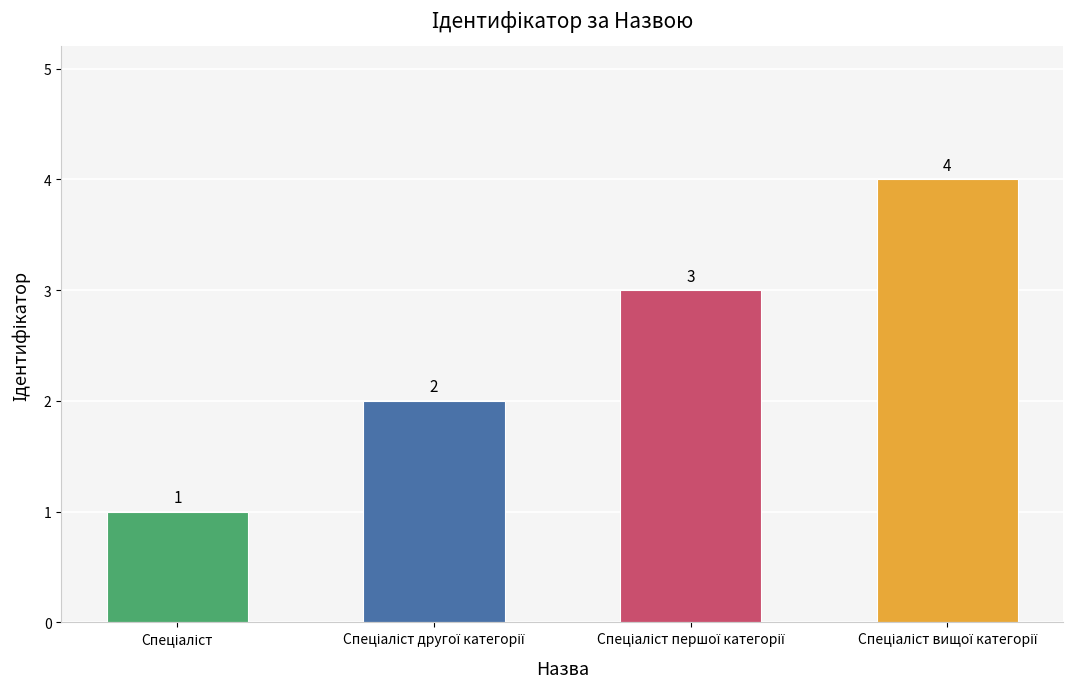

How many data points does each series have?

4